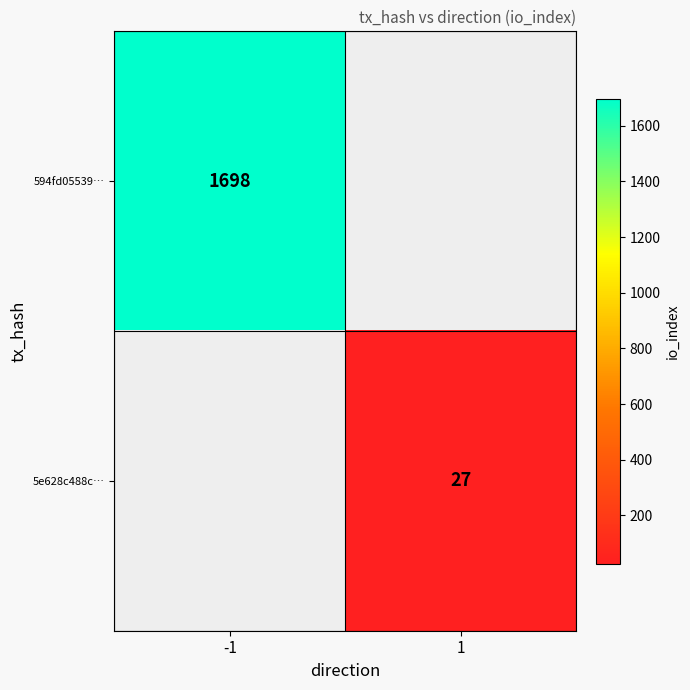

The value of 5e628c488c… at 1 is 27. True or false?

True